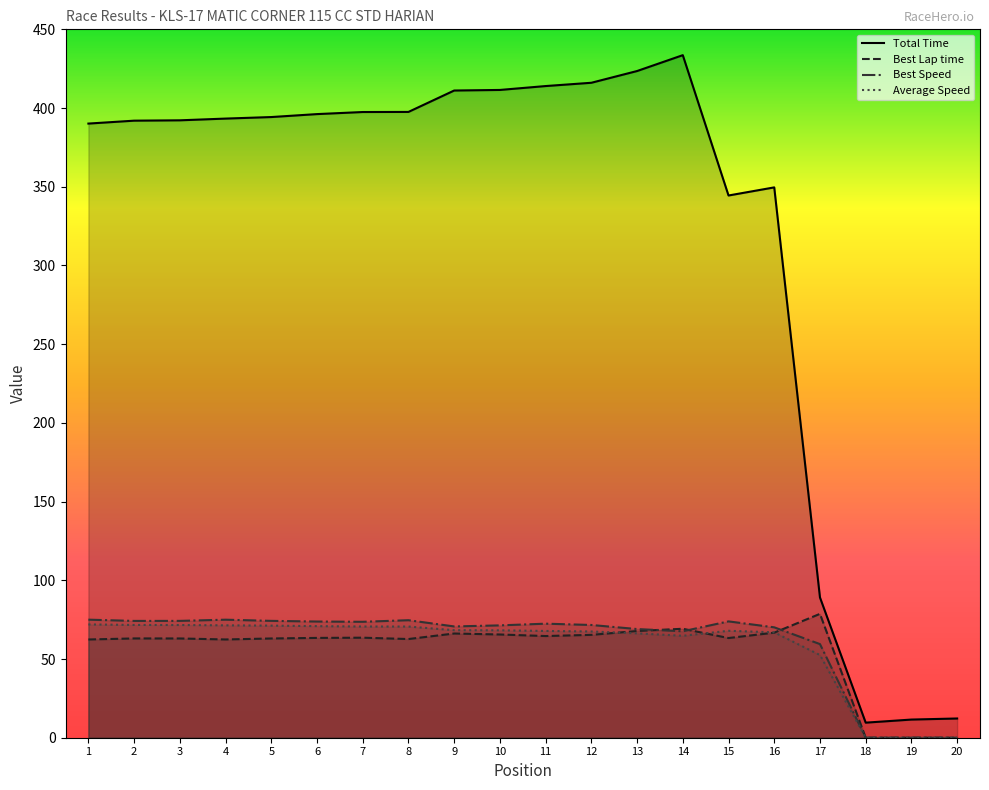

Which series has the widest spread of values?

Total Time